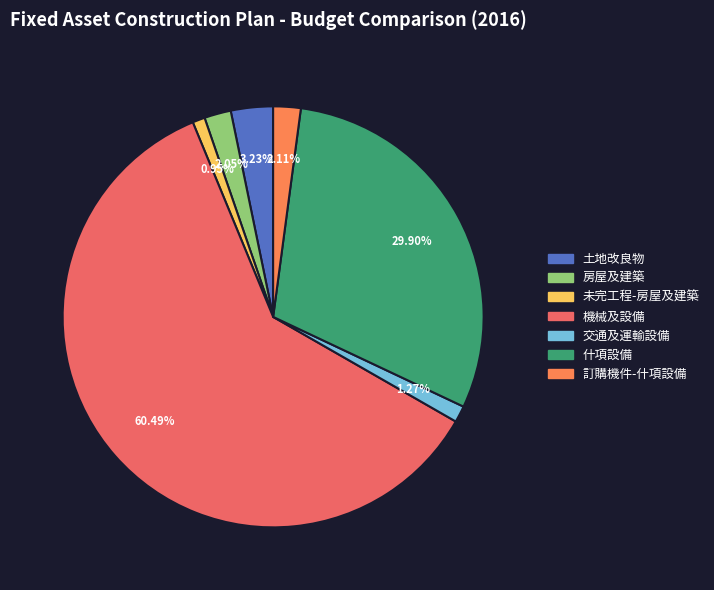

True or false: 未完工程-房屋及建築 accounts for 11% of the total.

False